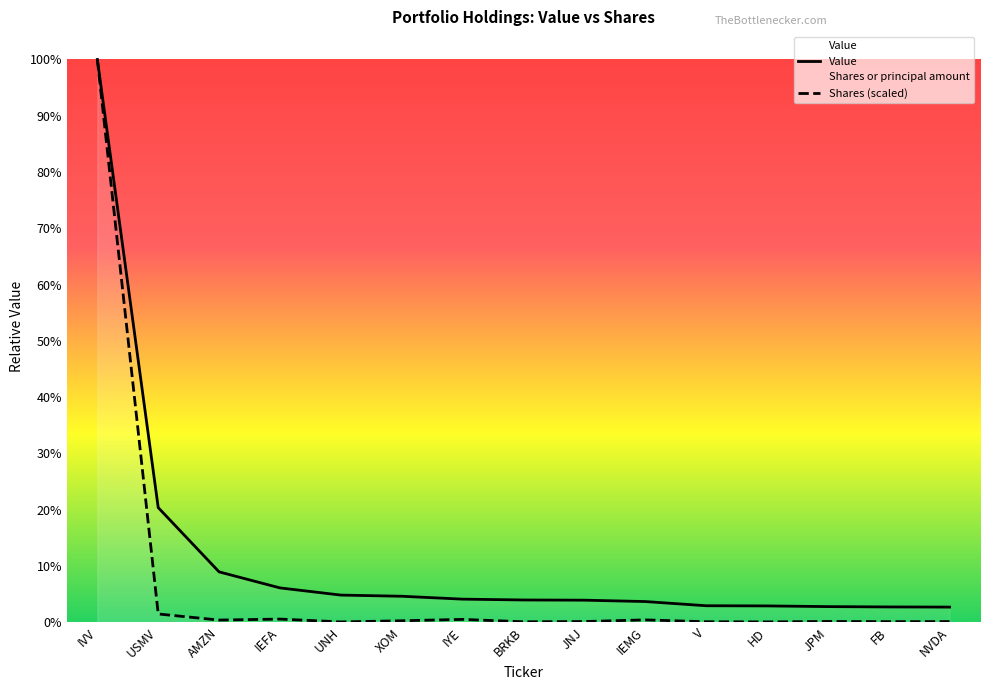

What is the difference between the maximum and minimum values in the Value series?

451845200.0